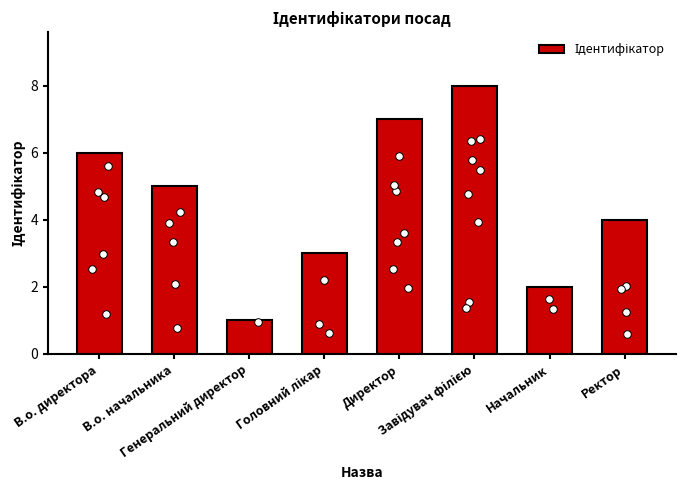

What is the ratio of the value at Генеральний директор to the value at Ректор?

0.2